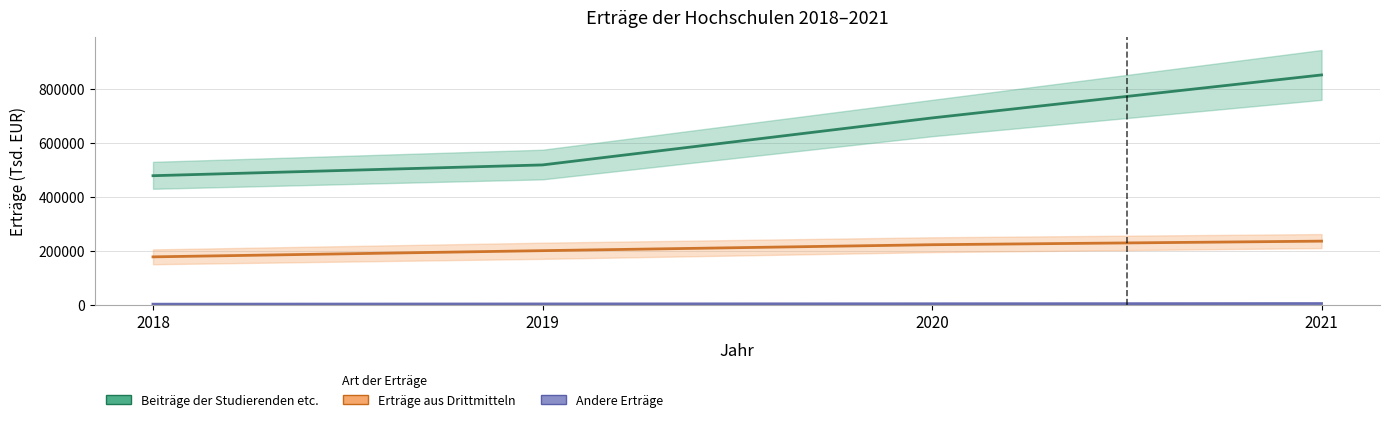

At which label does Andere Erträge reach its peak?

2021